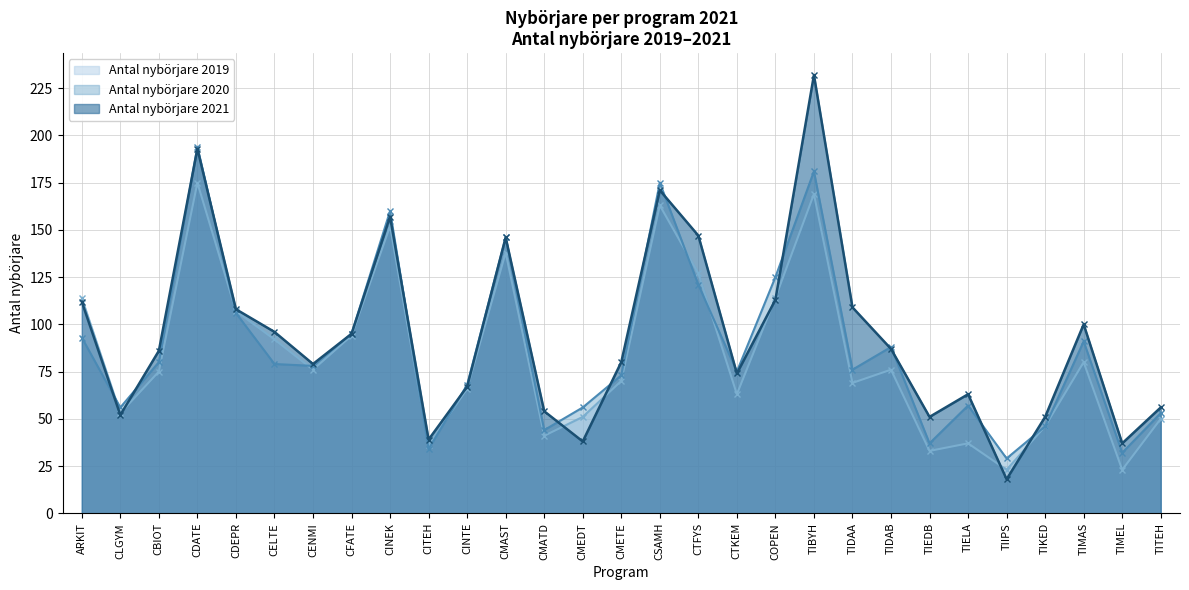

The Antal nybörjare 2019 series shows 80 at TIMAS. True or false?

True